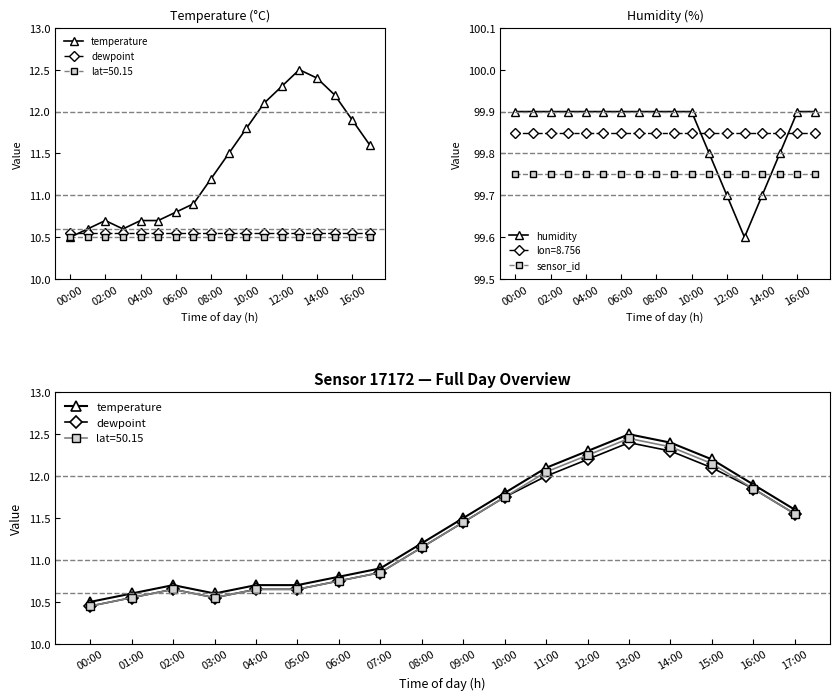

True or false: temperature and humidity cross at least once.

False